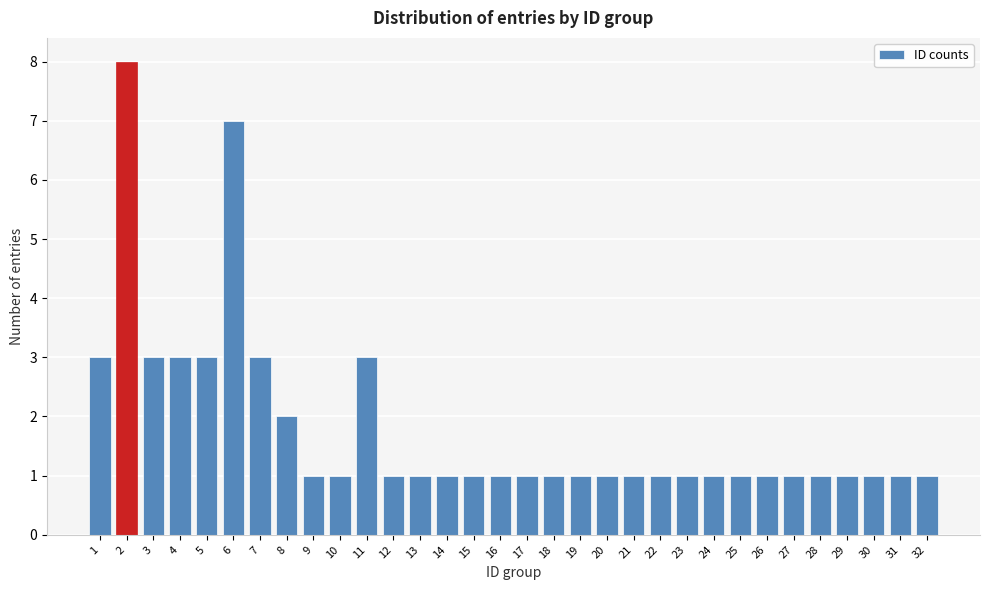

What is the difference between the maximum and minimum values?

7